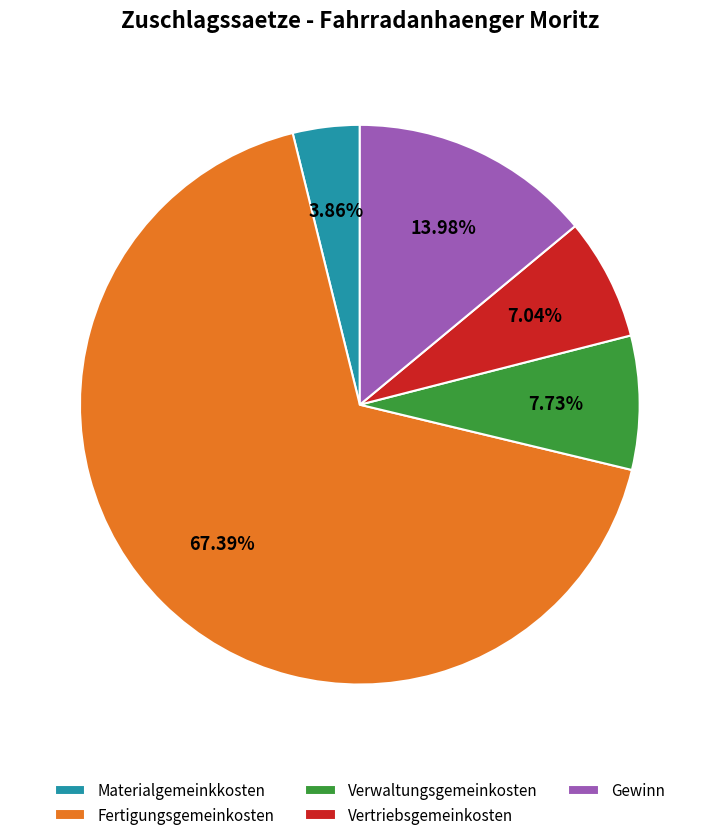

Between Fertigungsgemeinkosten and Materialgemeinkkosten, which is larger?

Fertigungsgemeinkosten